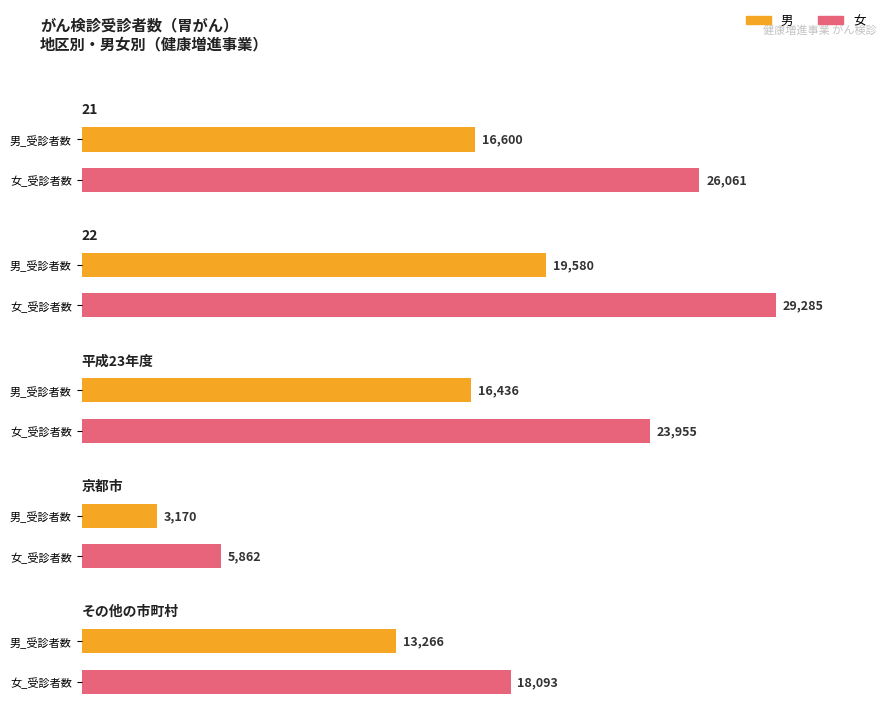

Count the number of categories in the chart.

5